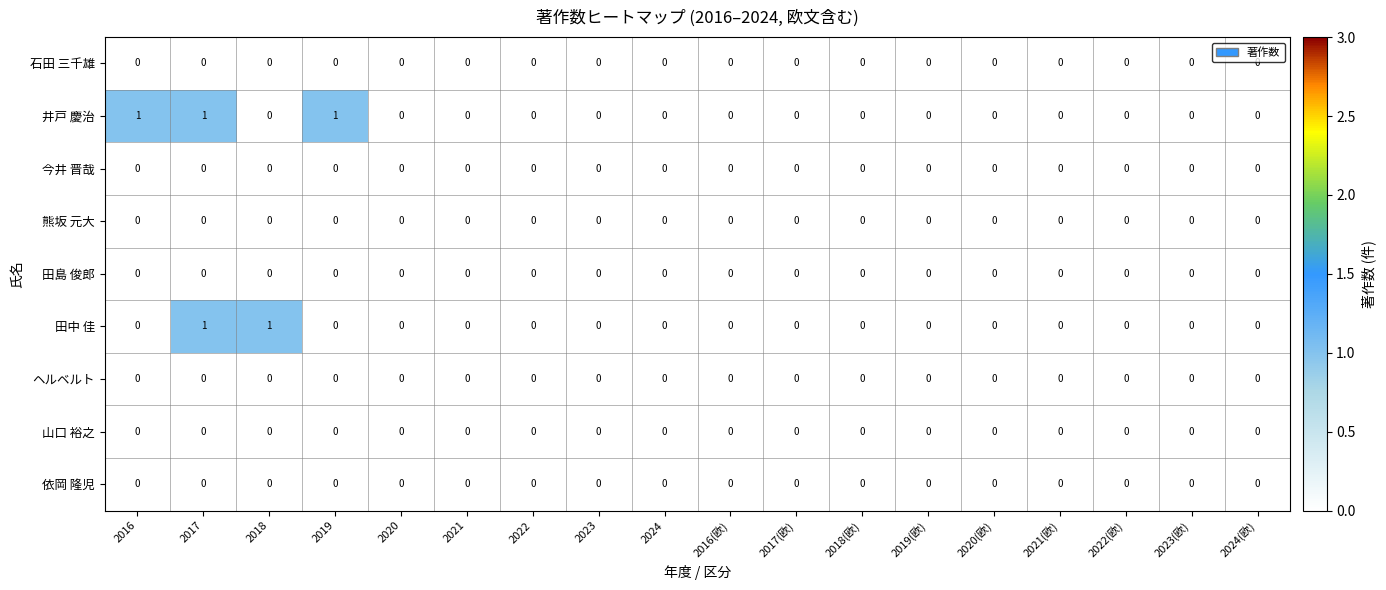

Is it true that 山口 裕之 equals 0 at 2016(欧)?

True